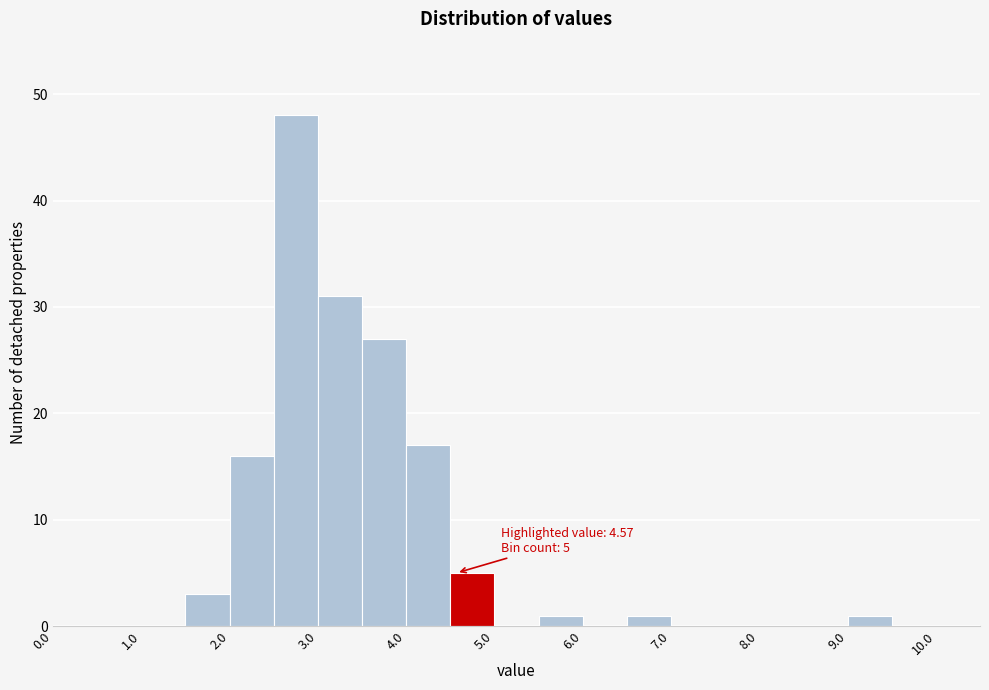

Over which range of the x-axis is the bar tallest?

2.5 to 3.0